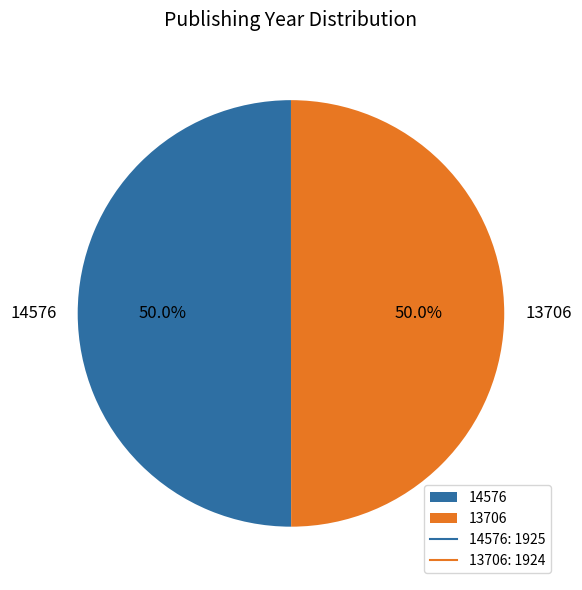

Approximately how many times larger is the value at 14576 compared to 13706?

1.0